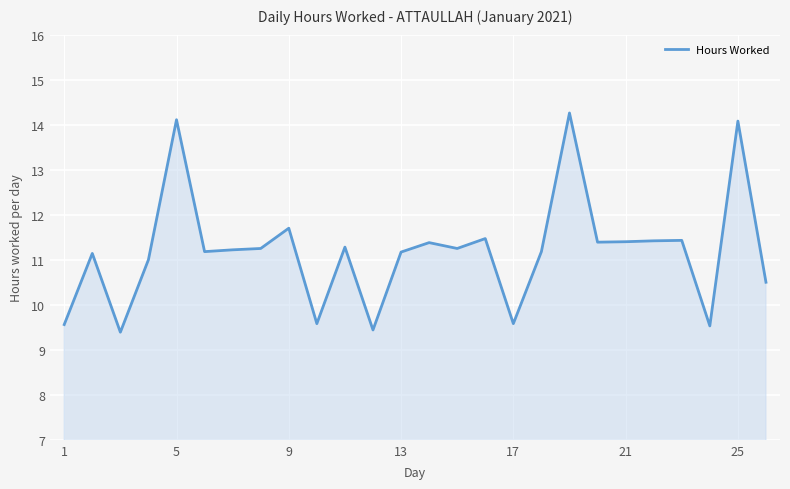

What is the difference between the maximum and minimum values?

4.9